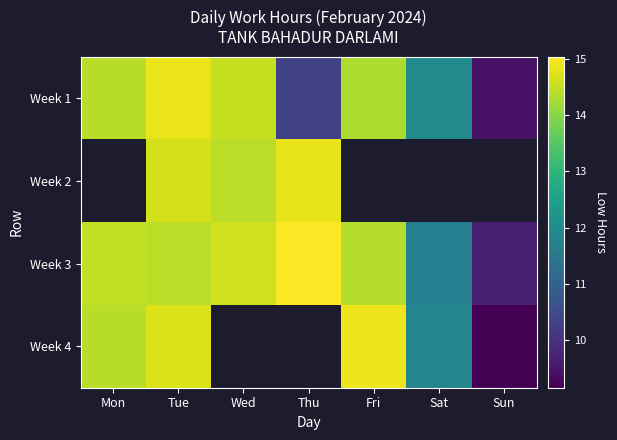

What is the total value across all series at Tue?

58.7